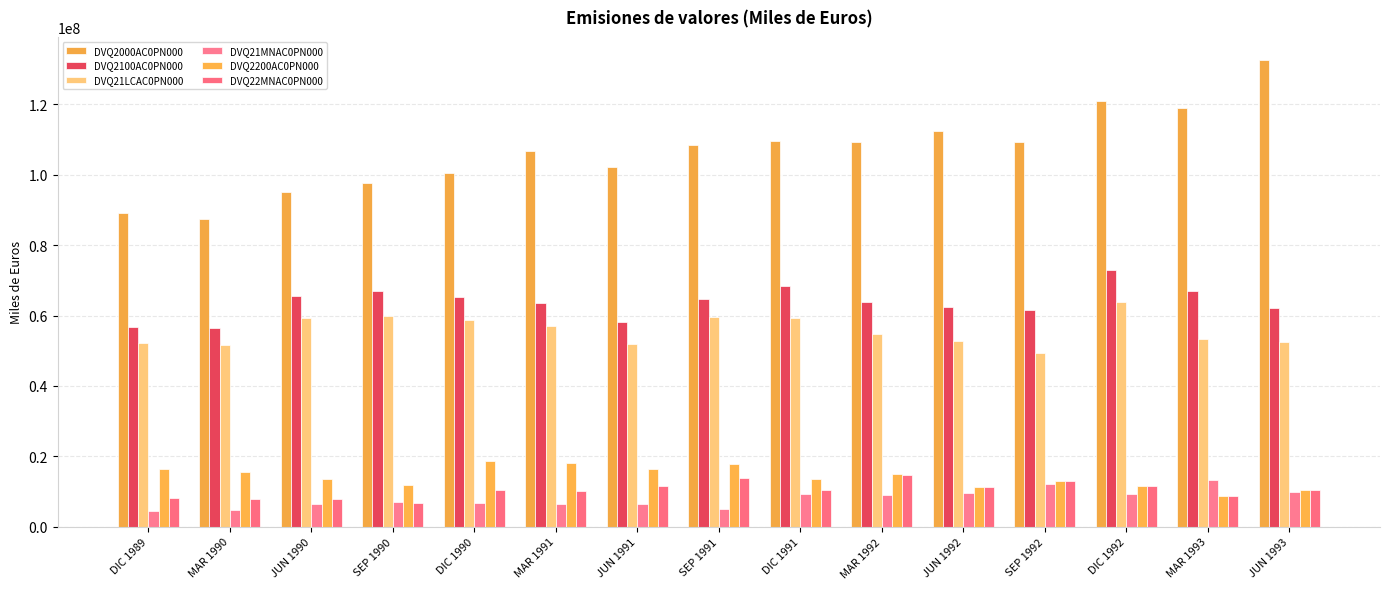

At which category is the sum across all series the highest?

DIC 1992